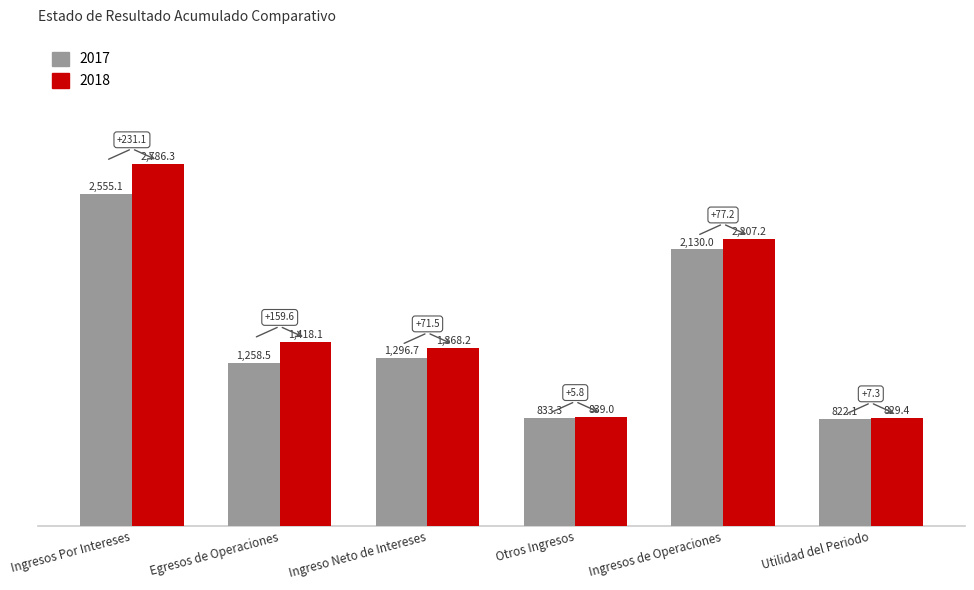

The value of 2017 at Egresos de Operaciones is 1258.5. True or false?

True